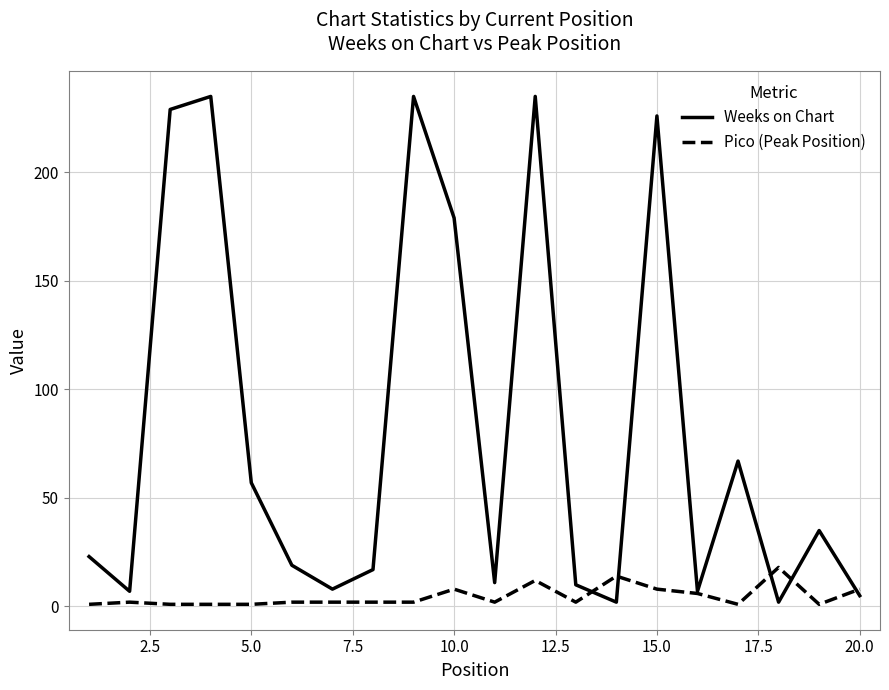

Which series has the widest spread of values?

Weeks on Chart